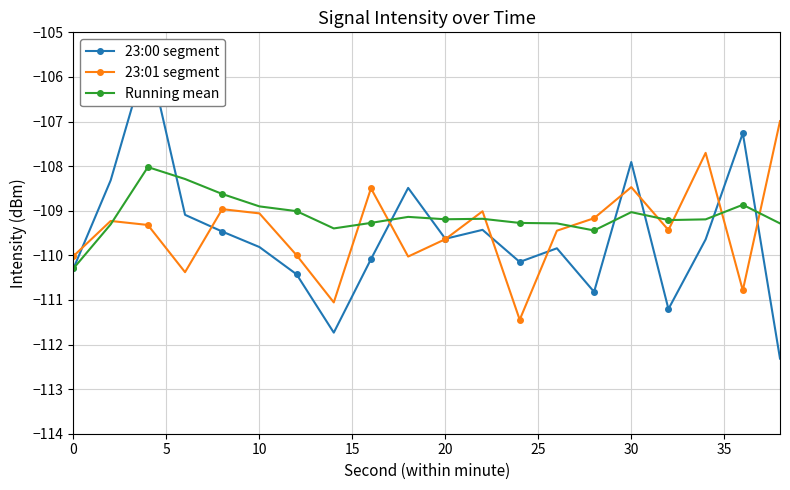

List the series in order of their peak value, lowest first.

Running mean, 23:01 segment, 23:00 segment